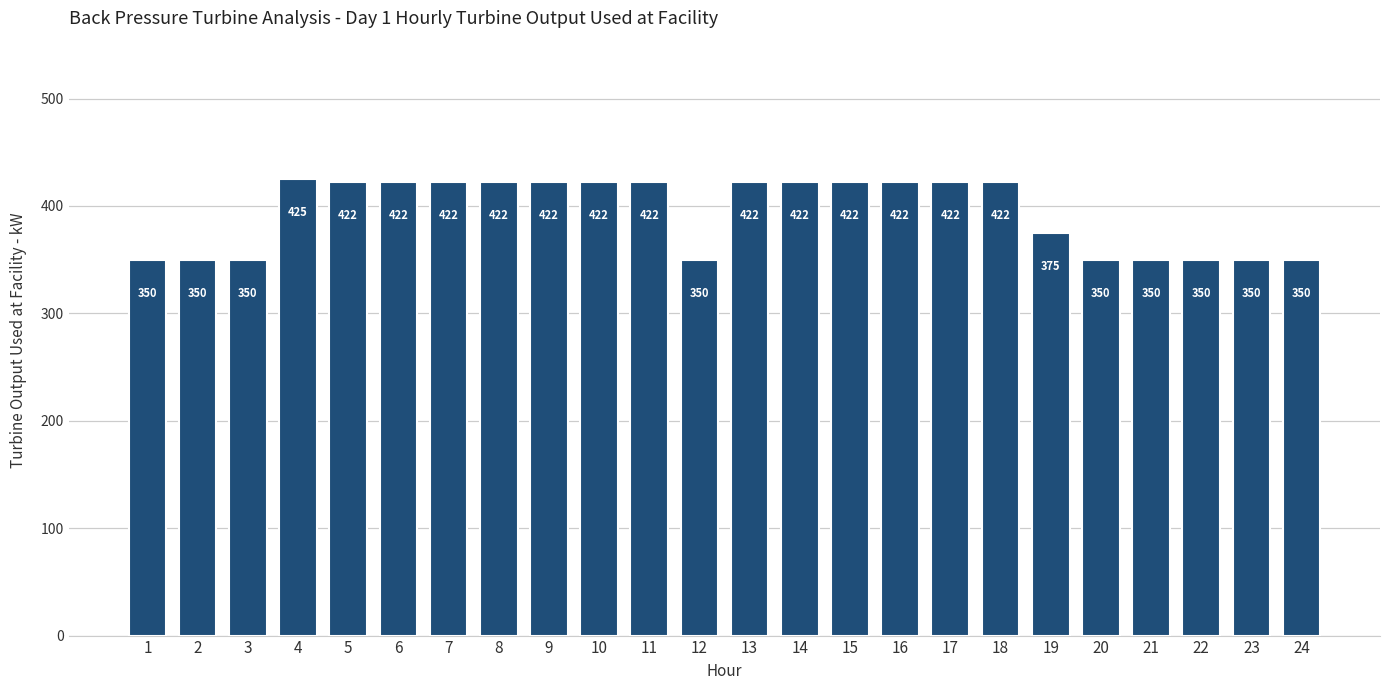

The chart shows a value of 88.6 at 16. True or false?

False